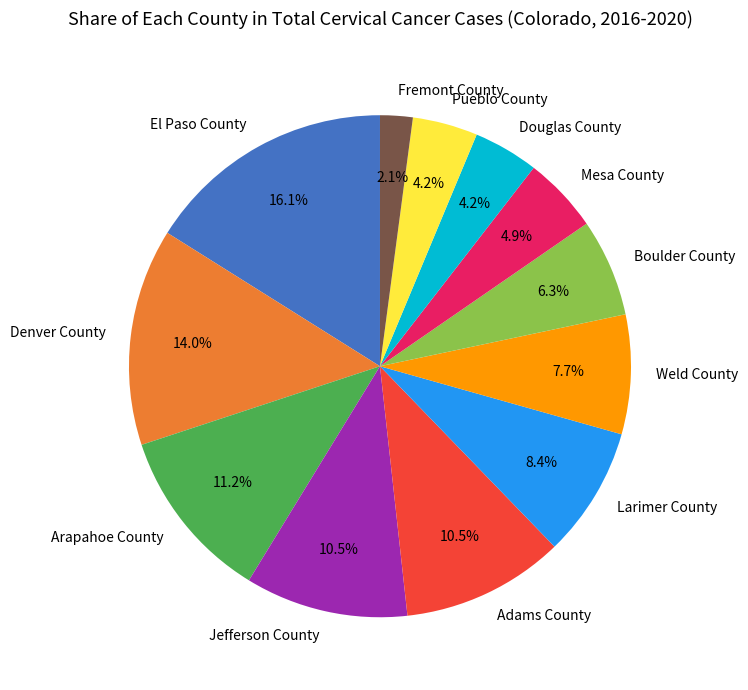

Is it true that Weld County is 8% of the pie?

True